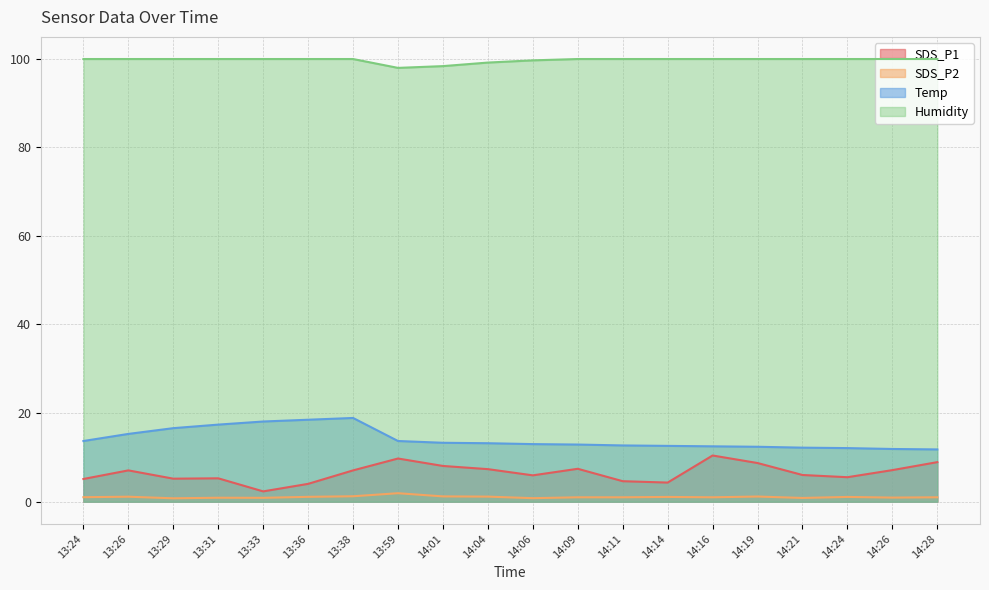

What is the sum of the SDS_P2 values at 14:21 and 14:16?

1.9